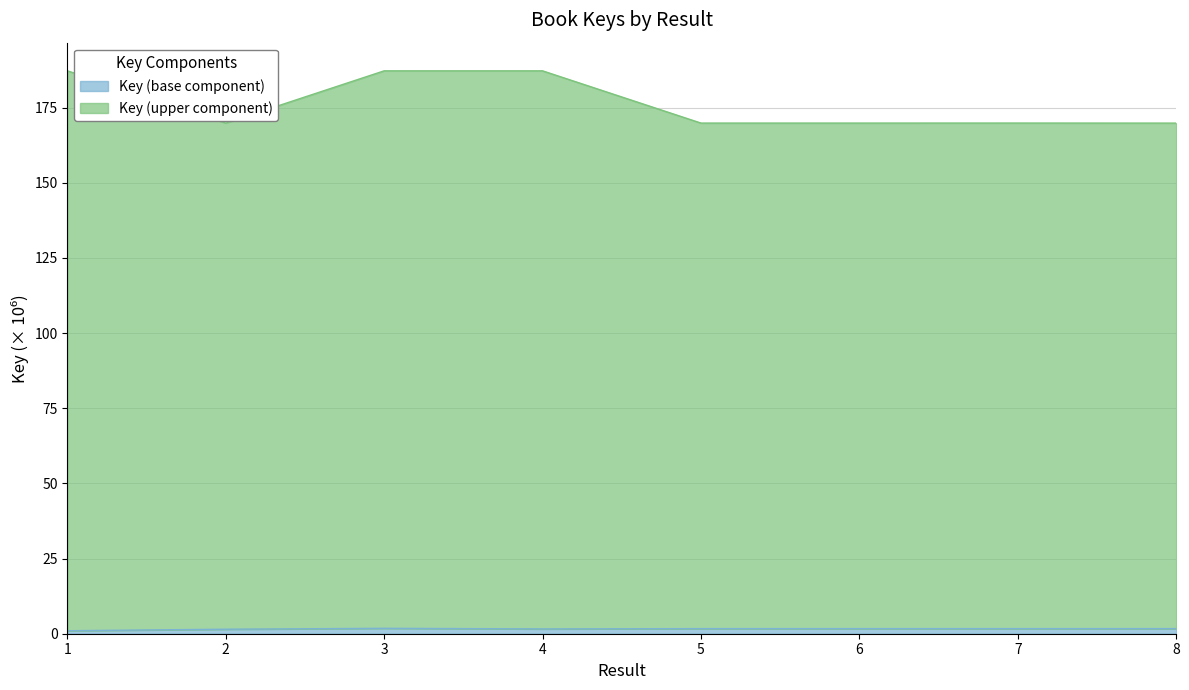

Where is the first local maximum?

3